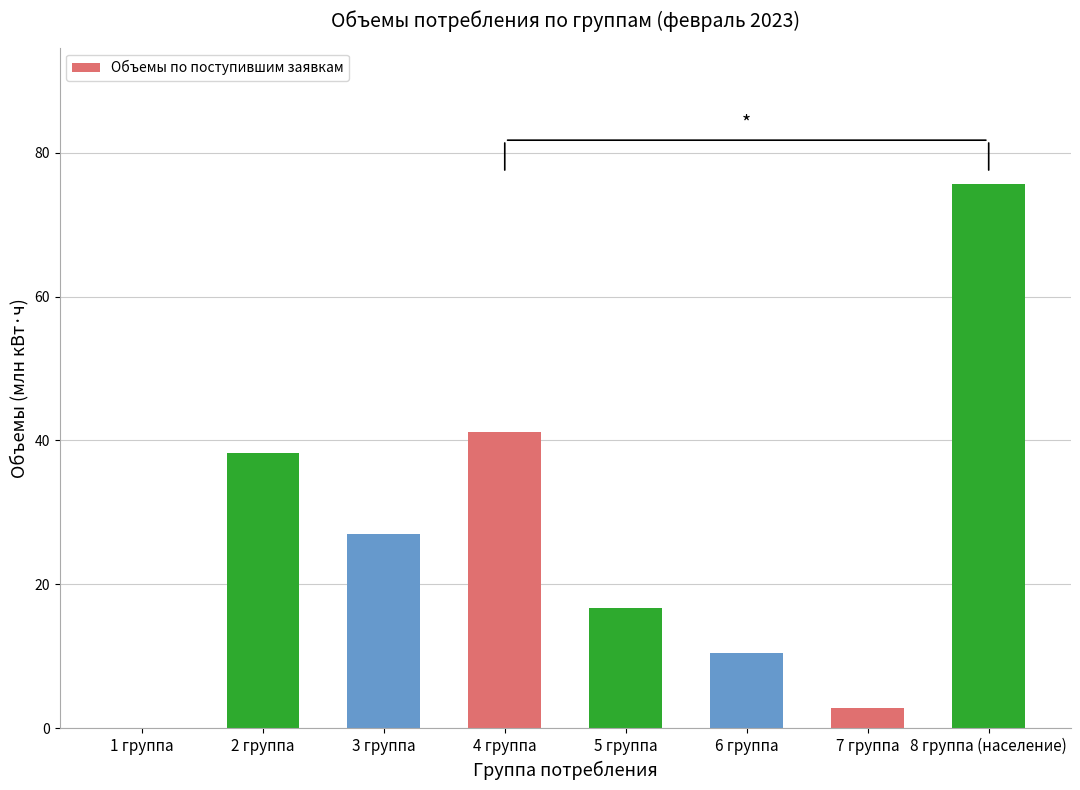

Reading left to right, what are all the values shown in this chart?

1 группа=0.0	2 группа=38.2	3 группа=27.1	4 группа=41.2	5 группа=16.7	6 группа=10.5	7 группа=2.8	8 группа (население)=75.7